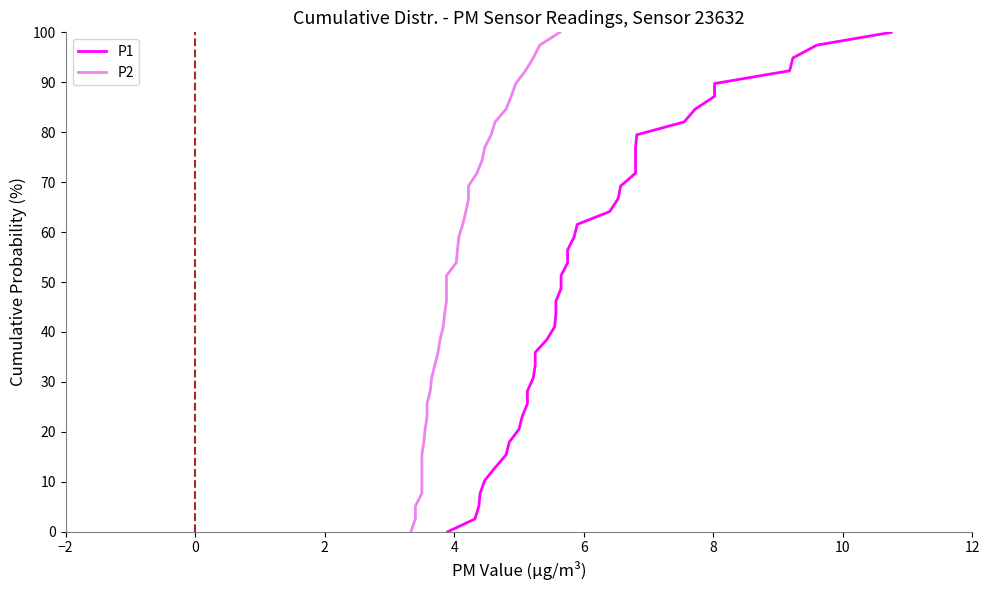

The value of P2 at 14 is 56.9. True or false?

False